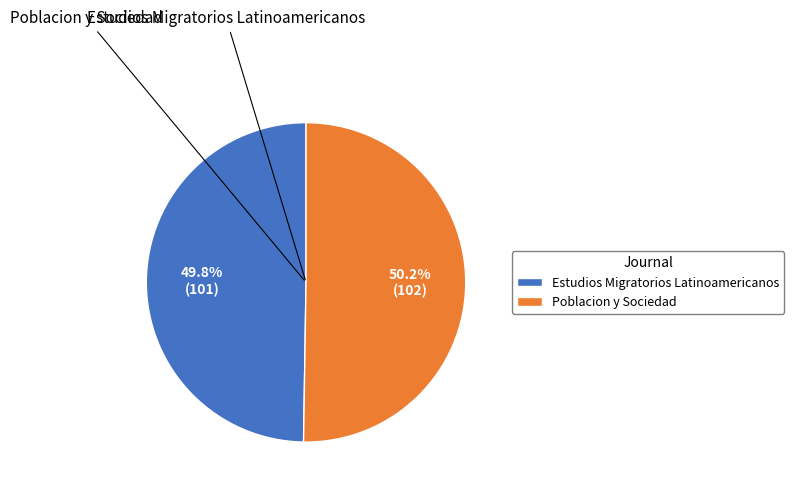

The Estudios Migratorios Latinoamericanos slice represents 44% of the pie. True or false?

False